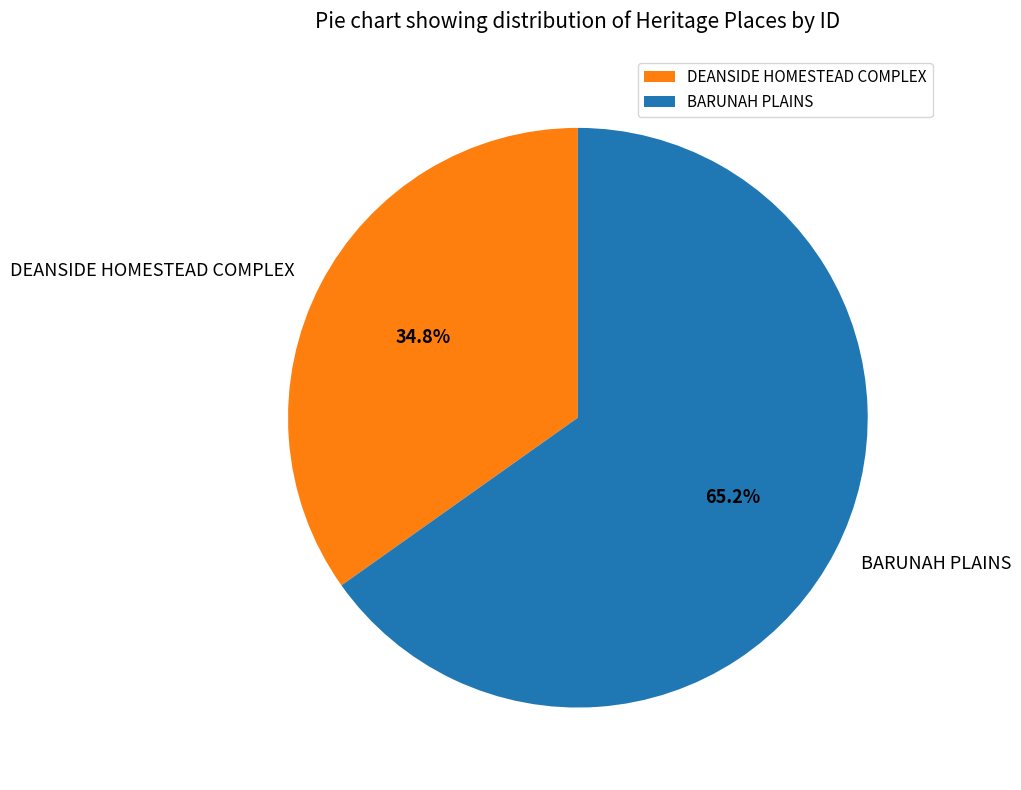

To the nearest percent, what portion does DEANSIDE HOMESTEAD COMPLEX represent?

35%